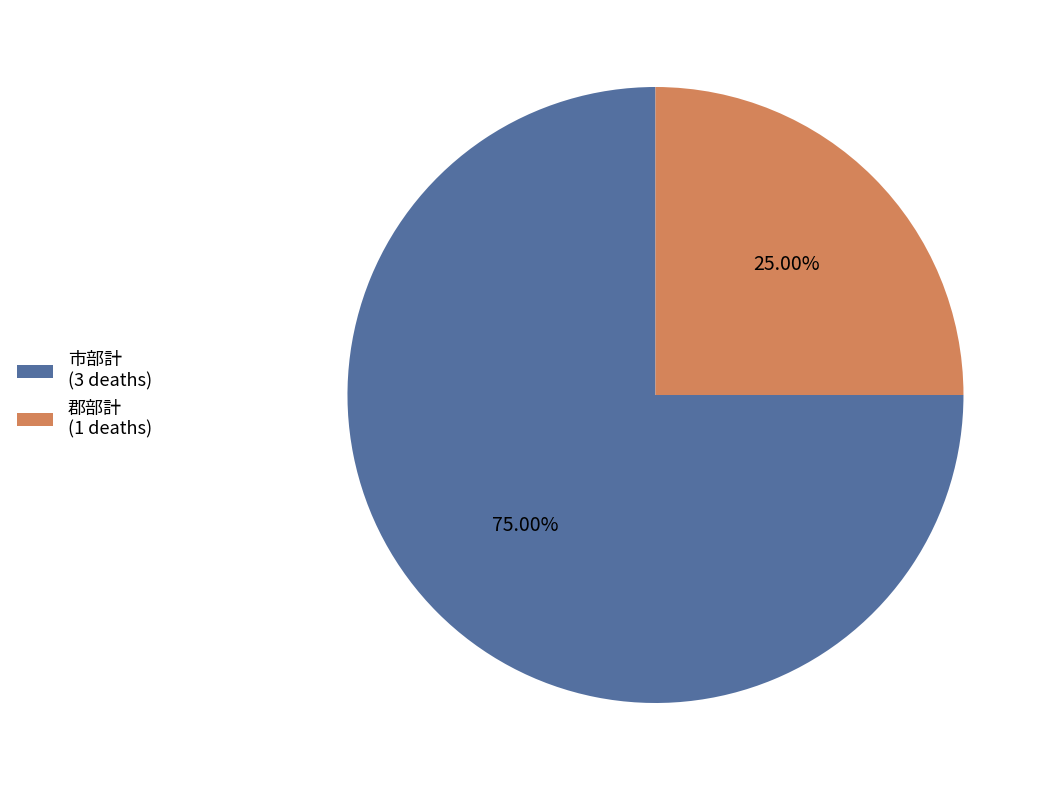

Is it true that 市部計 is 67% of the pie?

False